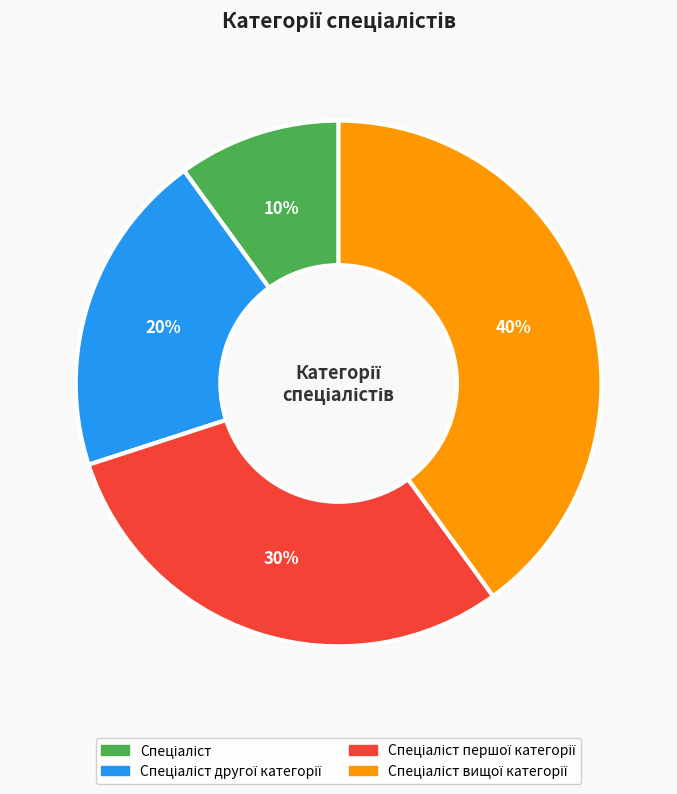

Does any single category account for the majority?

No